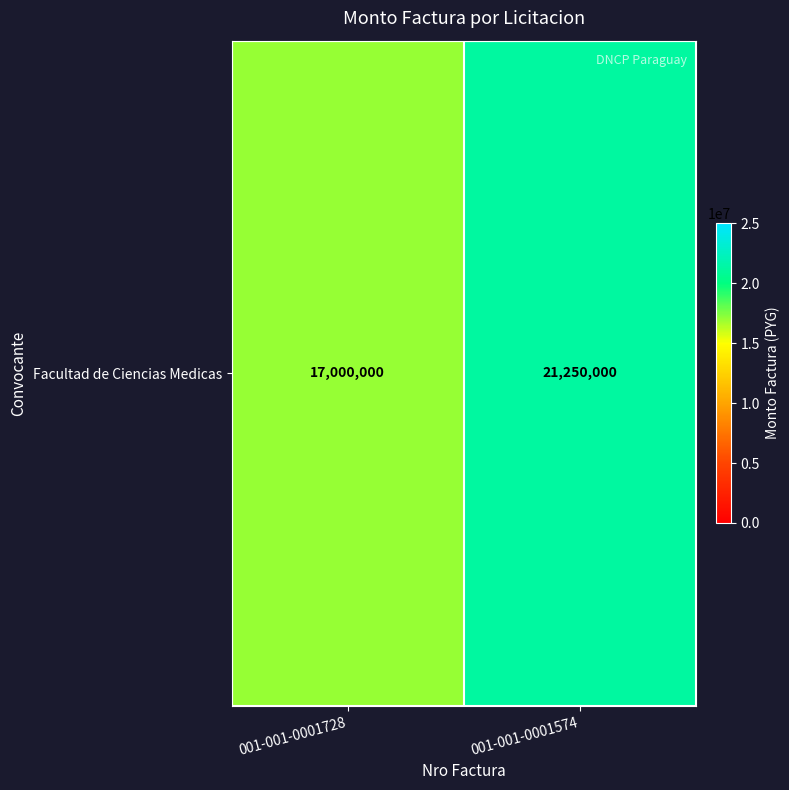

What is the sum of the values at 001-001-0001728 and 001-001-0001574?

38250000